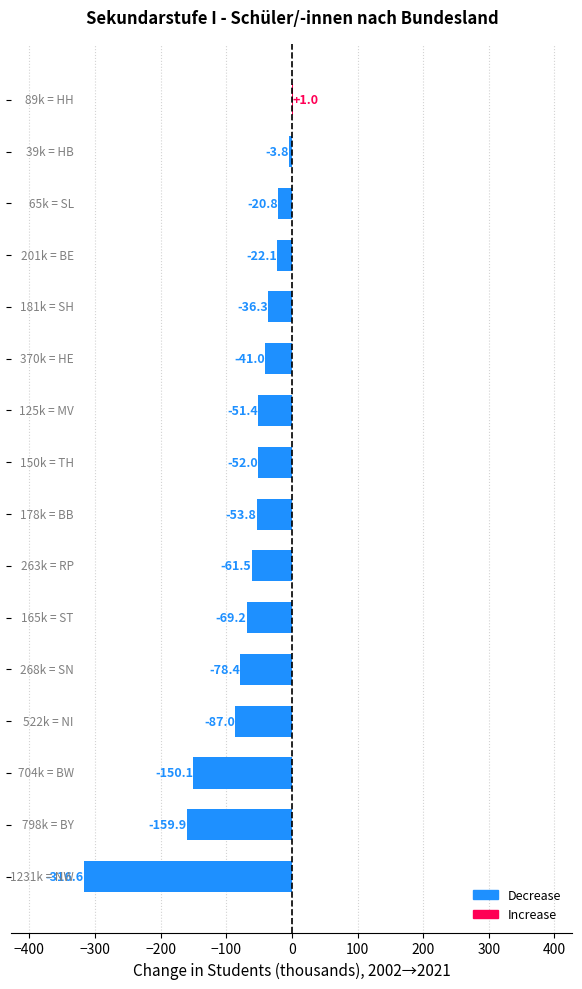

What is the maximum value shown in the chart?

1.0